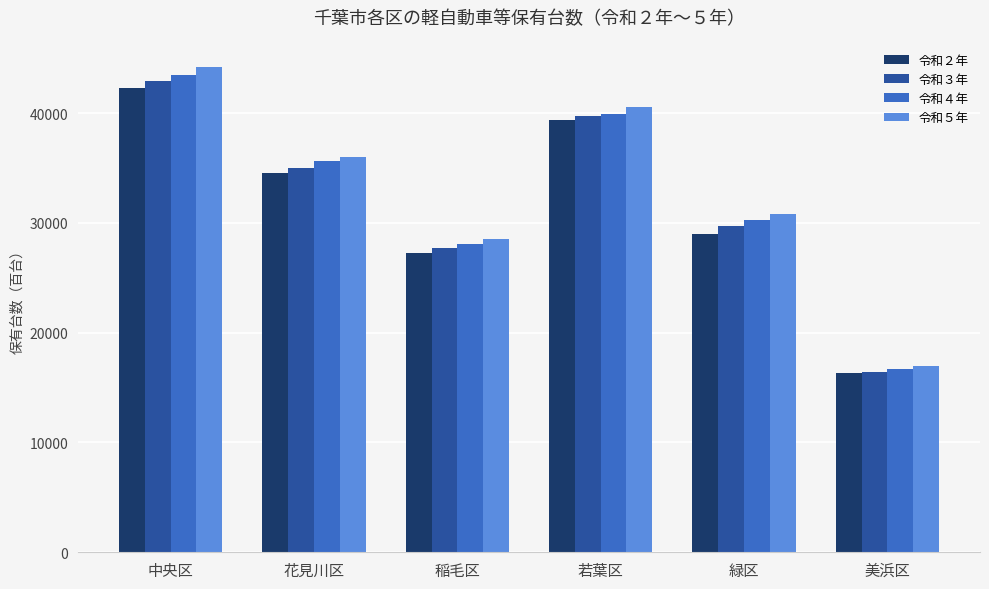

Where does the 令和２年 series first go above 34535?

中央区